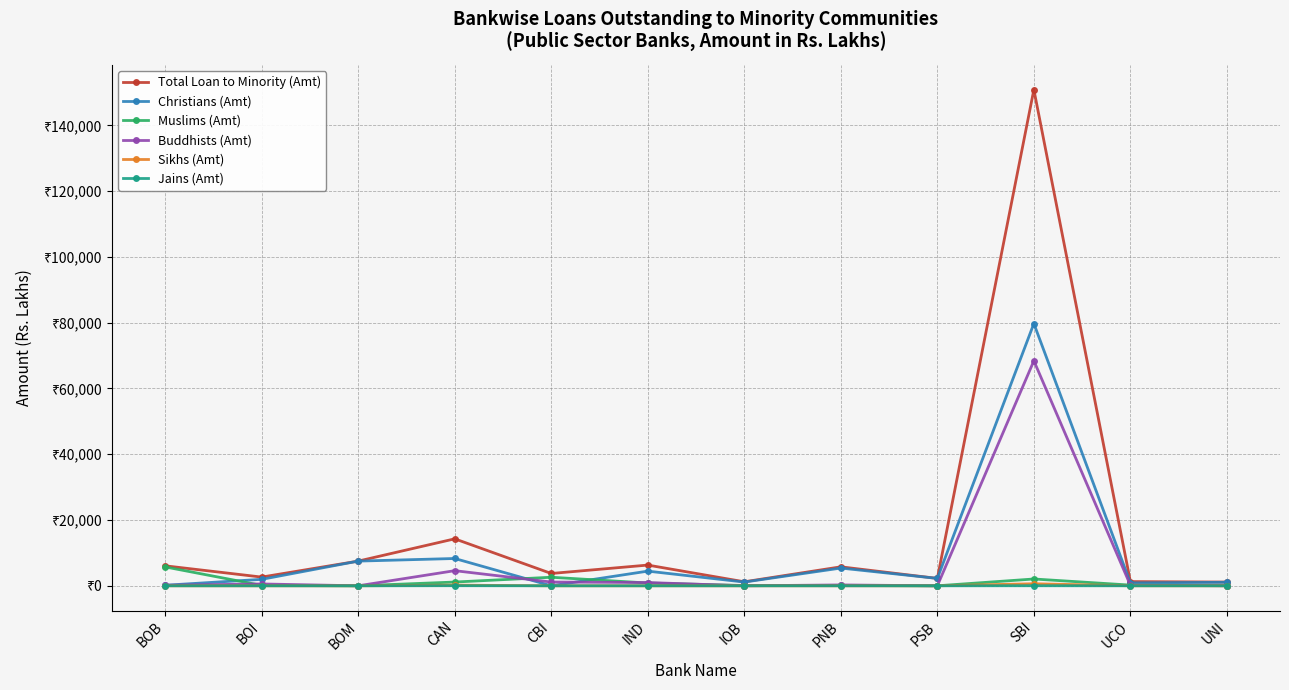

Which series has the largest total across all categories?

Total Loan to Minority (Amt)